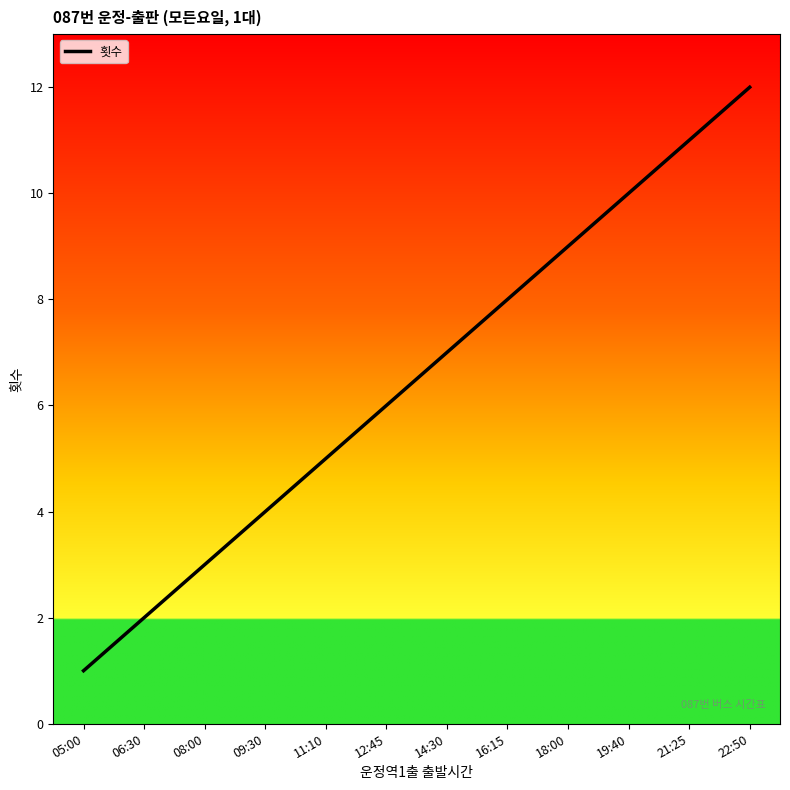

Reading right to left, extract all data points from this chart.

12	11	10	9	8	7	6	5	4	3	2	1